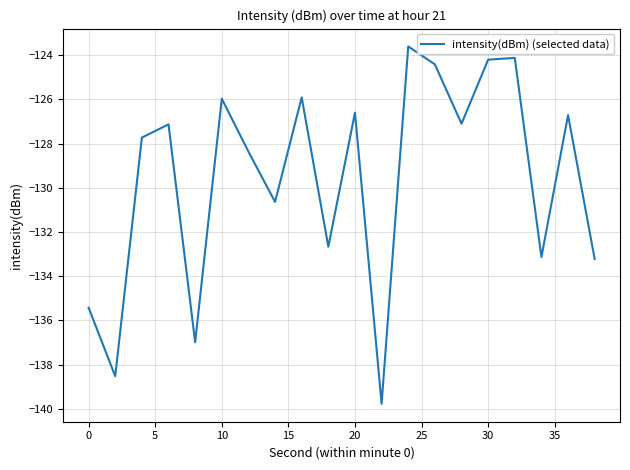

What is the minimum value shown in the chart?

-139.8